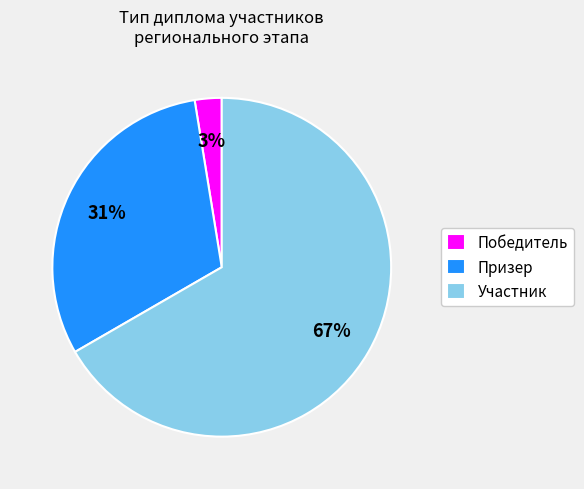

Which category accounts for the majority?

Участник